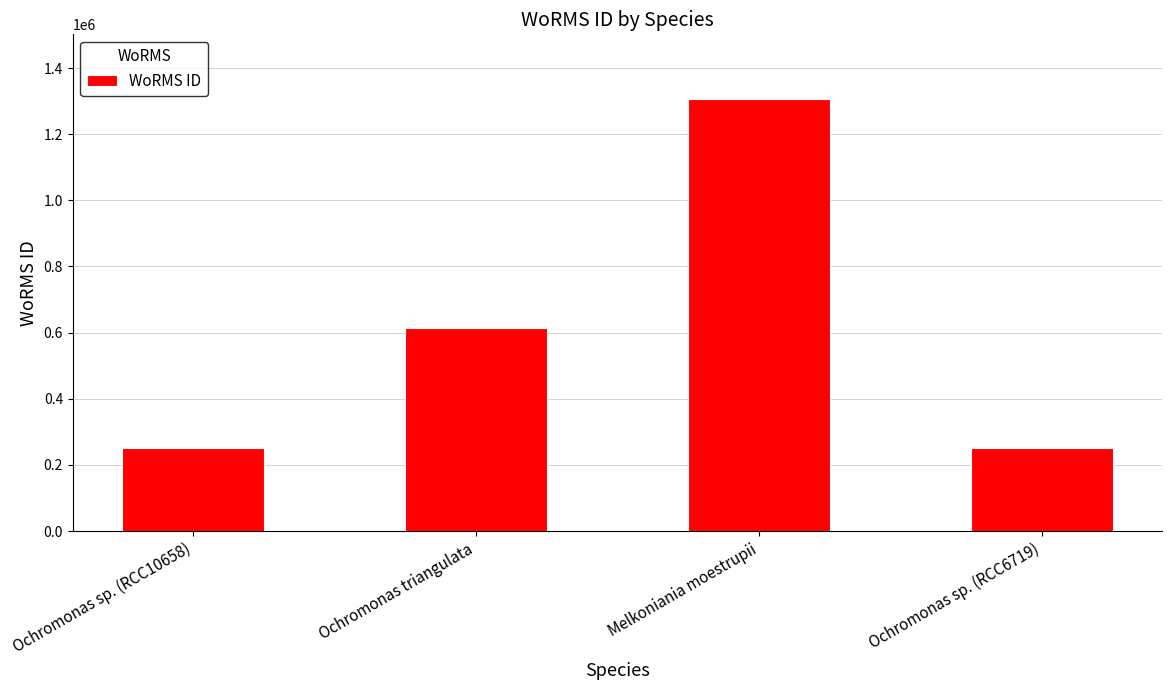

What is the greatest value displayed?

1306051